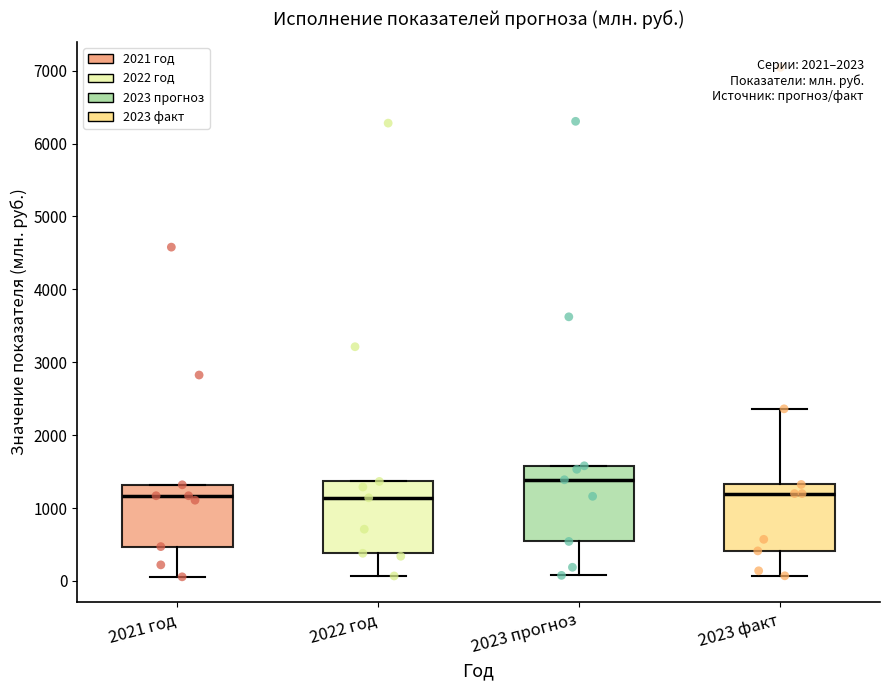

Reading left to right, read every box against the y-axis: the position of its median line, the range the box covers, and the ends of its whiskers. The values are not printed on the chart, so give them approximately, as read against the axis.

2021 год: median 1200, box 500 to 1300, whiskers 100 to 1300
2022 год: median 1100, box 400 to 1400, whiskers 100 to 1400
2023 прогноз: median 1400, box 500 to 1600, whiskers 100 to 1600
2023 факт: median 1200, box 400 to 1300, whiskers 100 to 2400